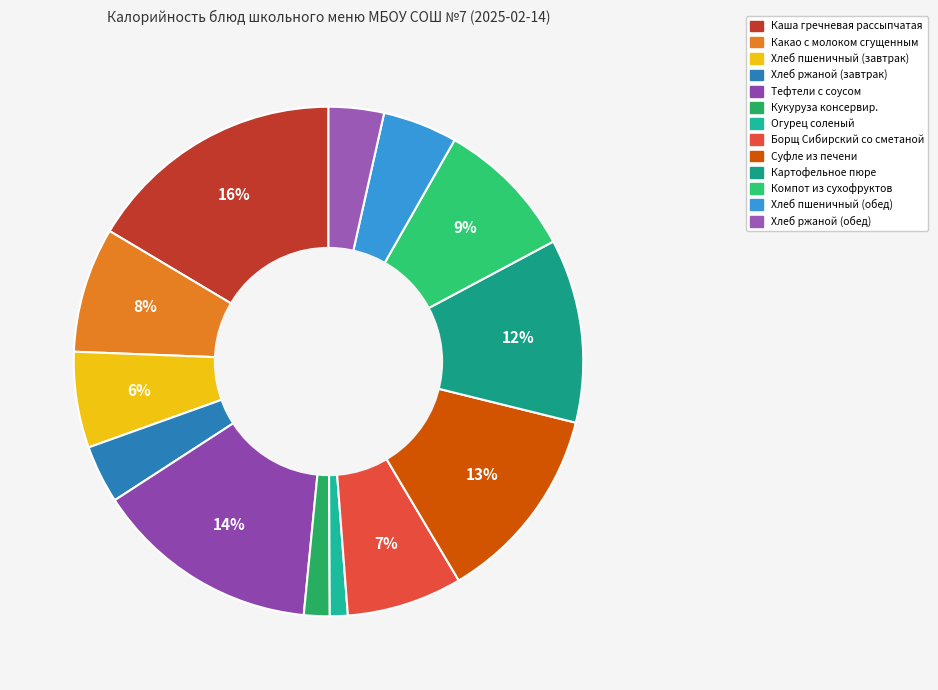

How many segments does this pie chart have?

13